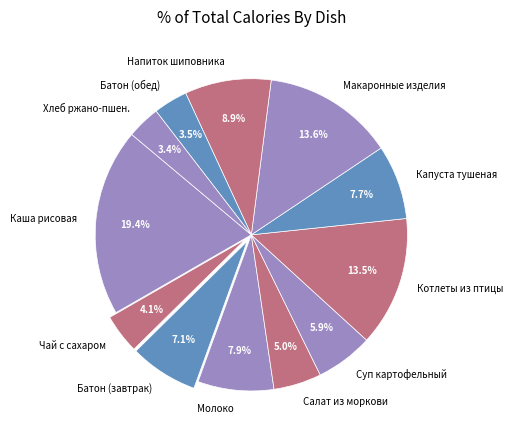

Which has a higher value, Салат из моркови or Чай с сахаром?

Салат из моркови